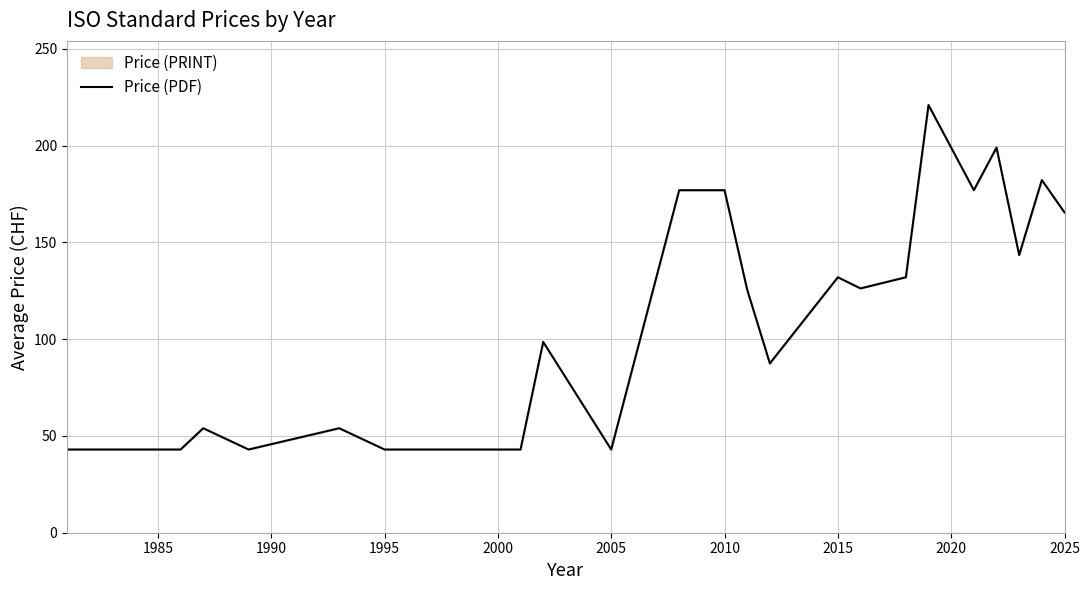

How many categories are shown in the chart?

24